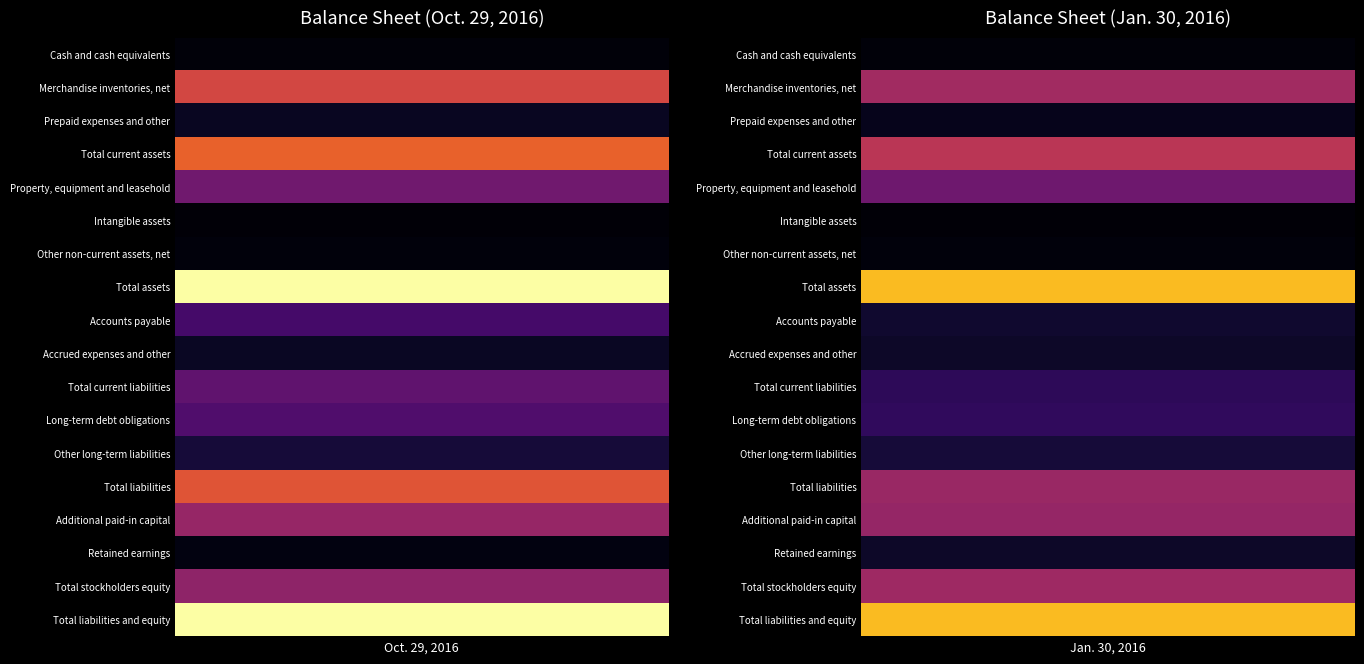

Reading left to right, what are all the values shown in this chart?

Cash and cash equivalents: 18902	16487
Merchandise inventories, net: 569343	435996
Prepaid expenses and other: 60283	48279
Total current assets: 648528	500762
Property, equipment and leasehold: 315865	311717
Intangible assets: 15235	15235
Other non-current assets, net: 22711	20385
Total assets: 1002339	848099
Accounts payable: 210995	84019
Accrued expenses and other: 64126	71863
Total current liabilities: 275121	155882
Long-term debt obligations: 236592	162876
Other long-term liabilities: 100549	99588
Total liabilities: 612262	418346
Additional paid-in capital: 409690	406034
Retained earnings: 29301	72820
Total stockholders equity: 390077	429753
Total liabilities and equity: 1002339	848099